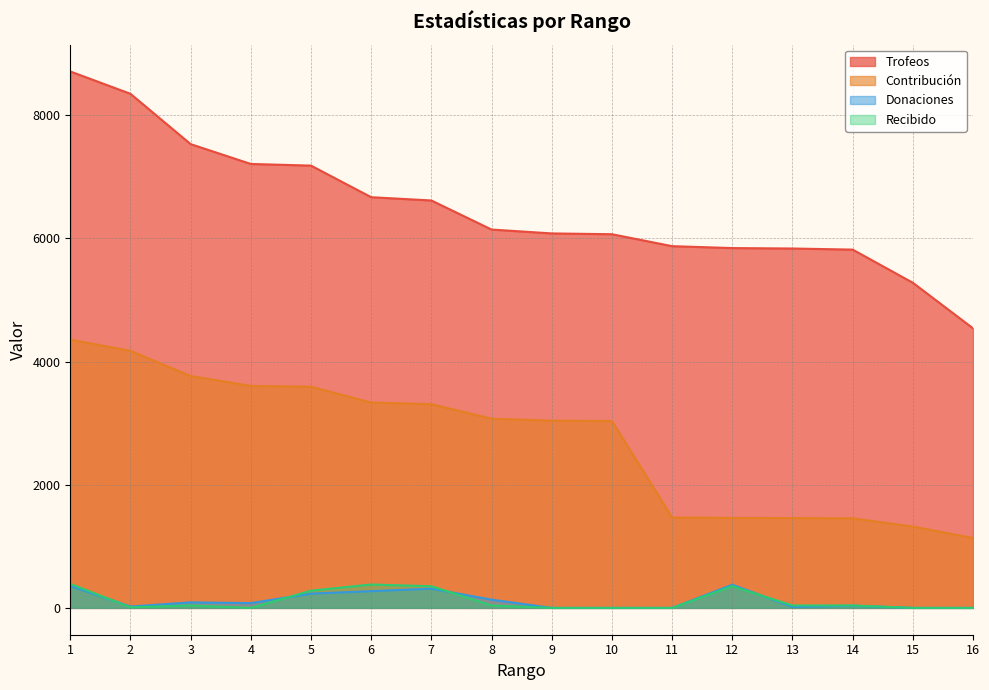

At which label is Recibido closest to 195?

5